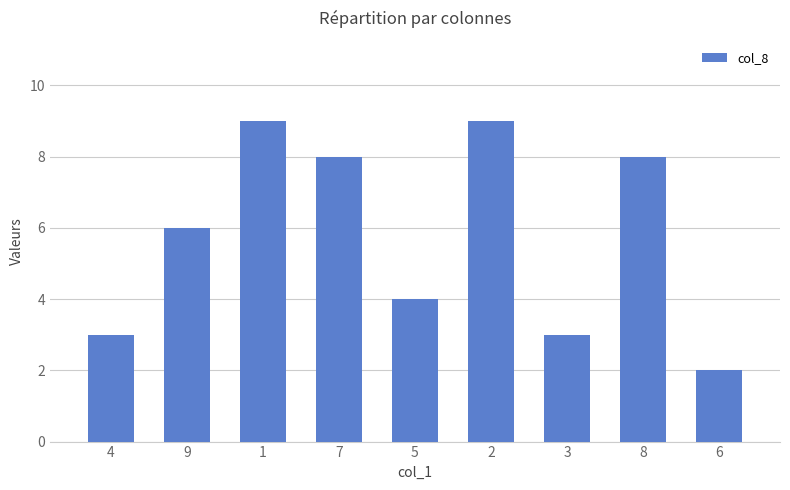

What is the change in value from 4 to 9?

+3